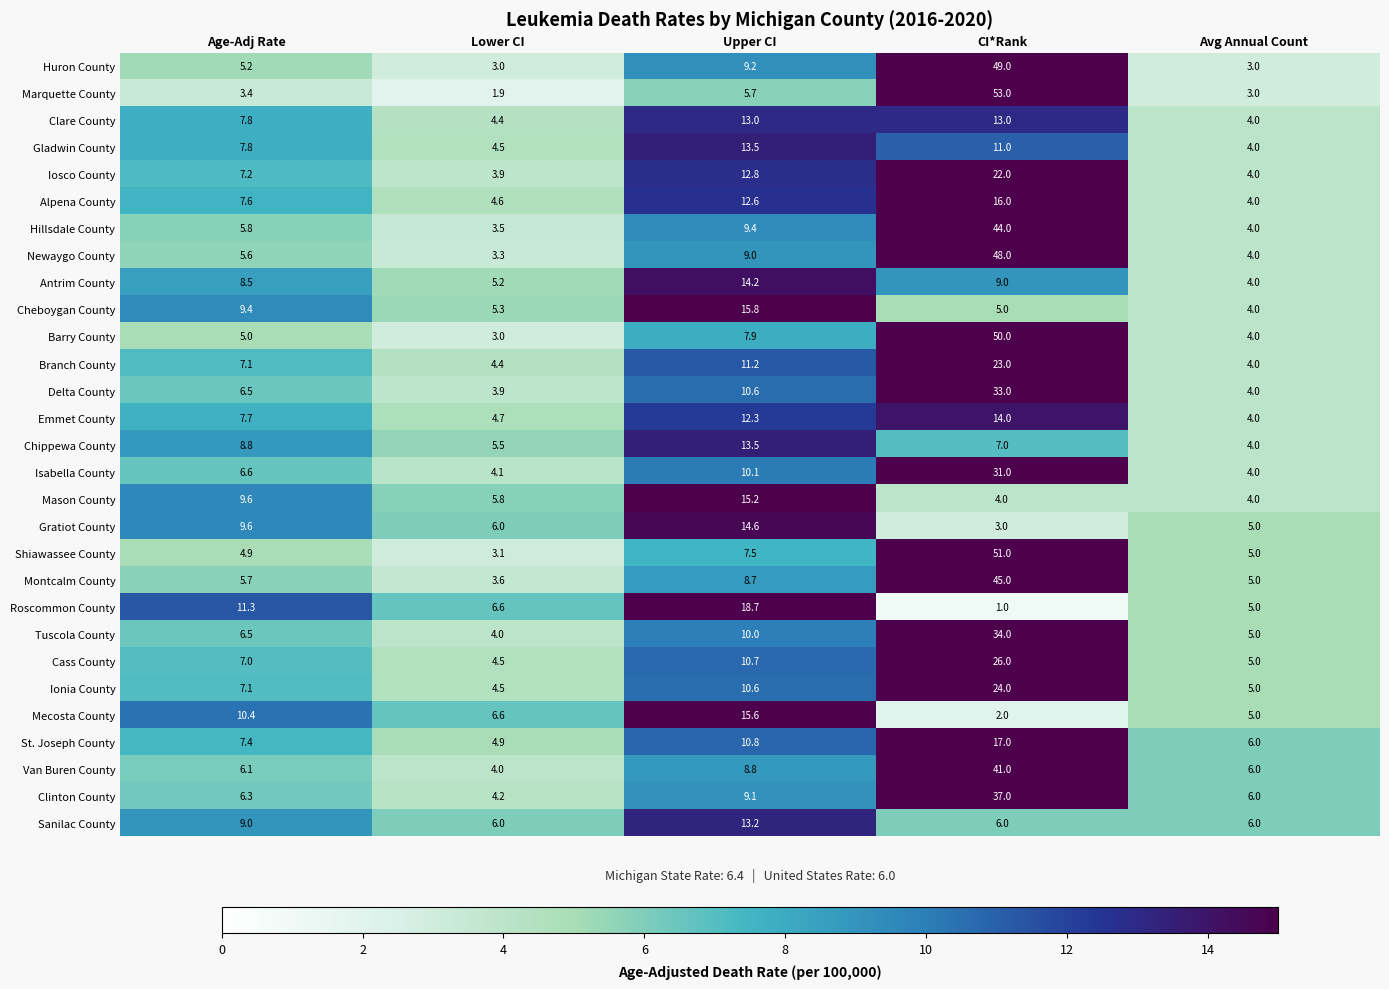

What is the maximum value shown in the chart?

53.0